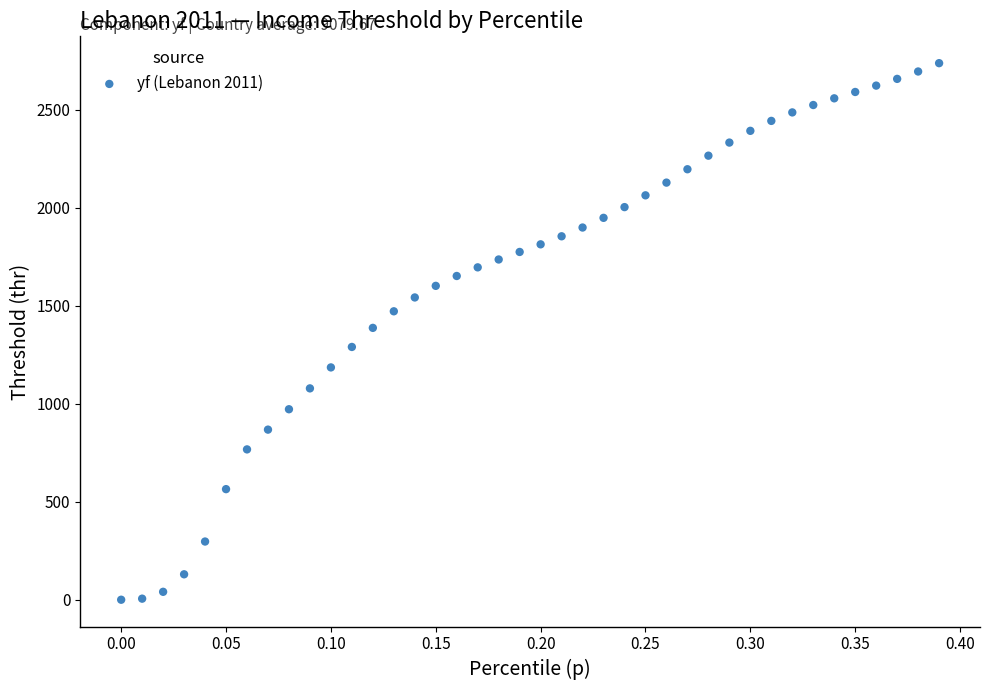

What is the range of X values (max minus min)?

0.4